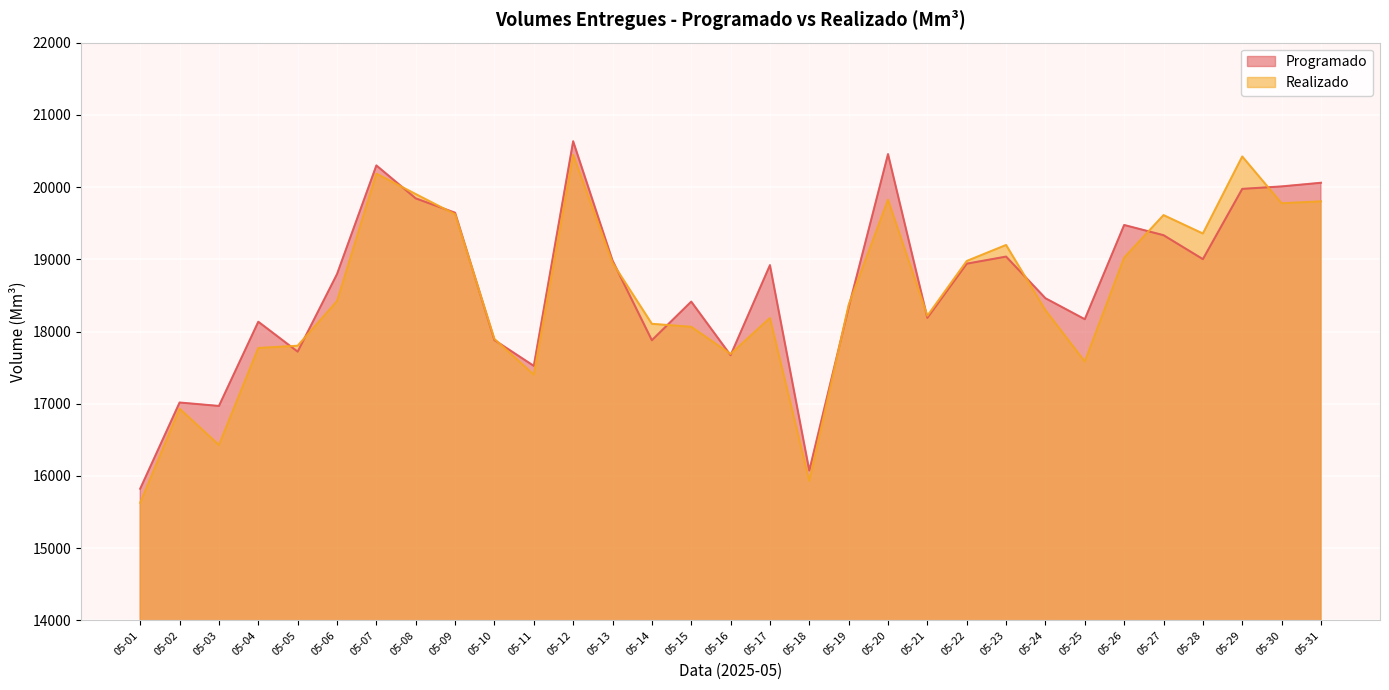

List the labels in order of Programado value, smallest first.

05-01, 05-18, 05-03, 05-02, 05-11, 05-16, 05-05, 05-14, 05-10, 05-04, 05-25, 05-21, 05-19, 05-15, 05-24, 05-06, 05-17, 05-22, 05-13, 05-28, 05-23, 05-27, 05-26, 05-09, 05-08, 05-29, 05-30, 05-31, 05-07, 05-20, 05-12